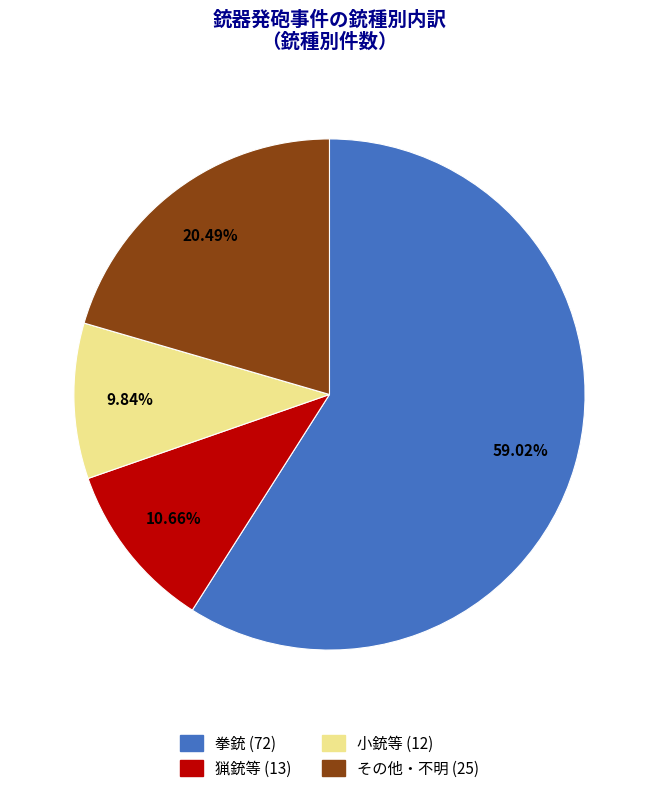

Is 小銃等 the majority of the pie?

No